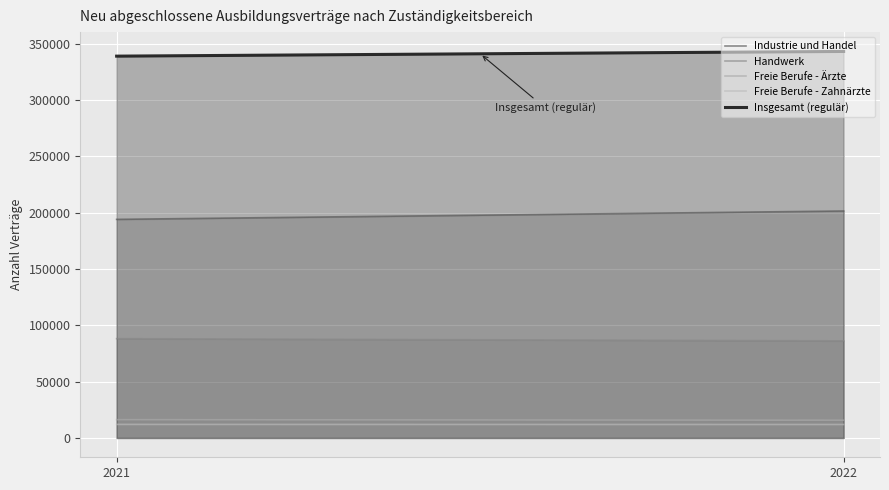

What is the value of the Freie Berufe - Ärzte point at the 2nd from the left?

15741